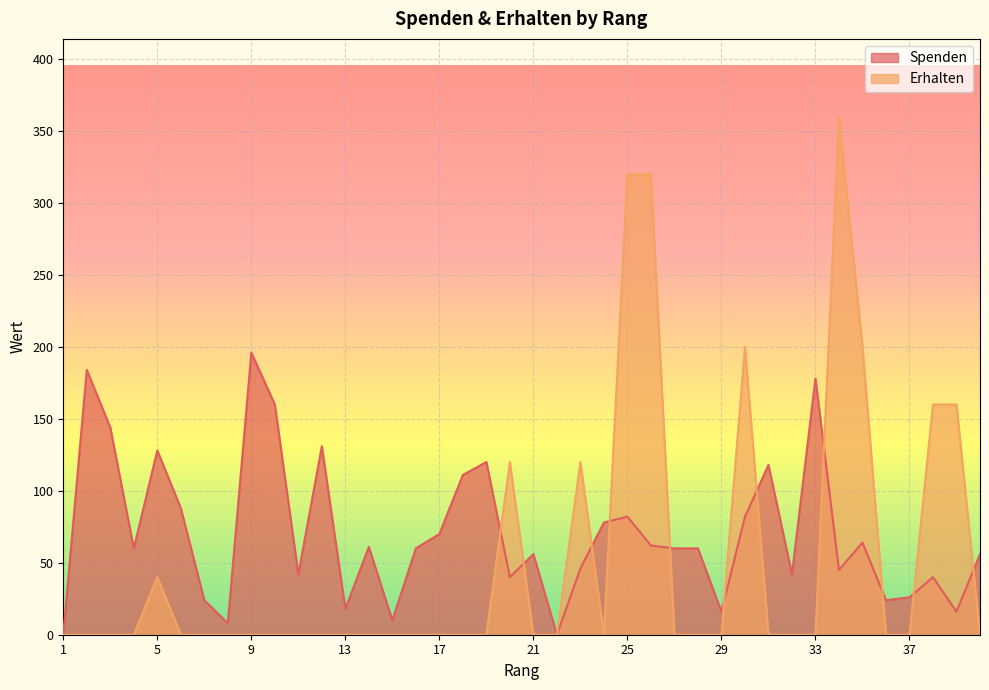

Between 15 and 39, which is larger?

39